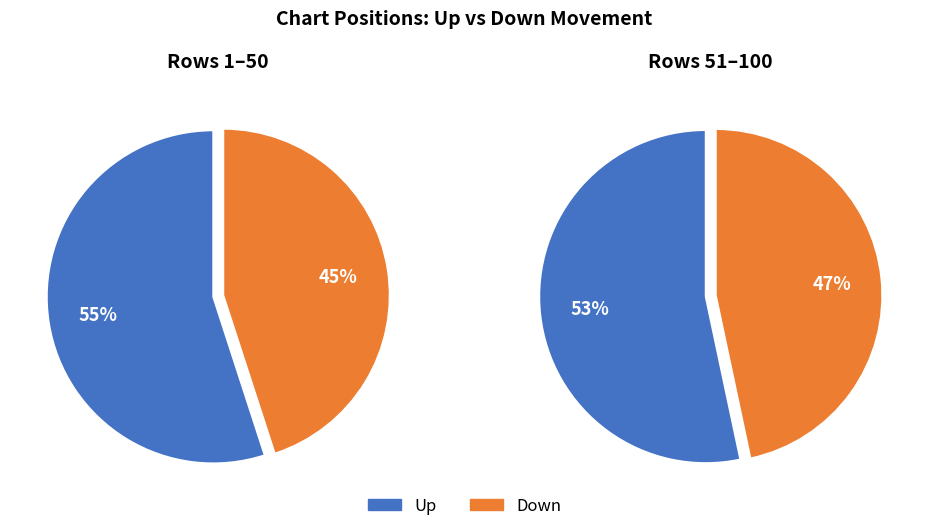

To the nearest percent, what percentage of the pie is down?

46%